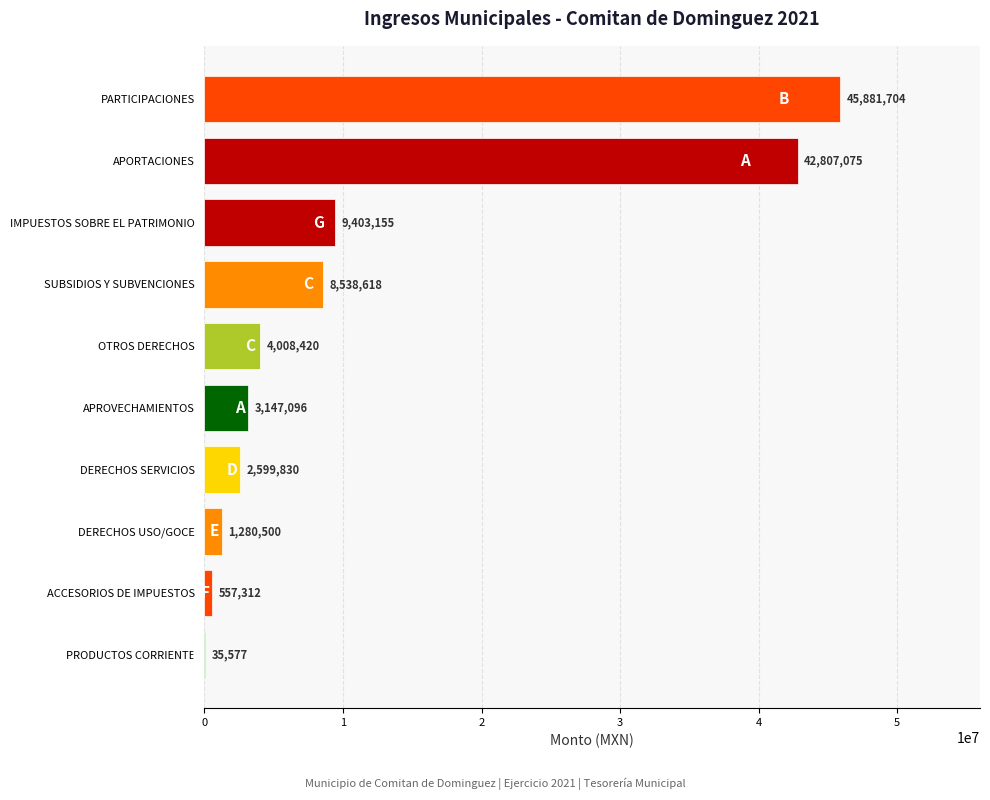

What is the sum of all values?

118259286.6